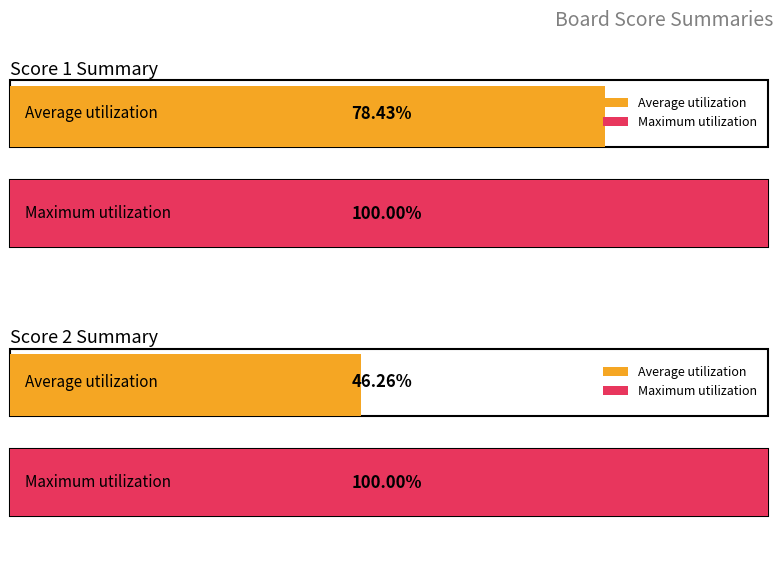

The Score 1 series shows 13 at 12. True or false?

False